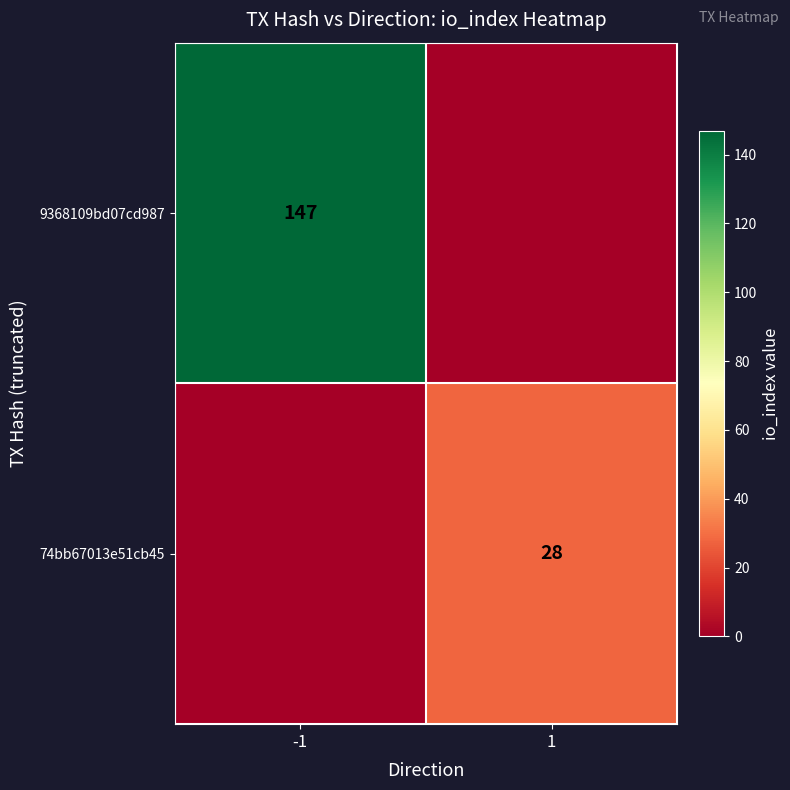

The 9368109bd07cd987 series shows 70 at -1. True or false?

False